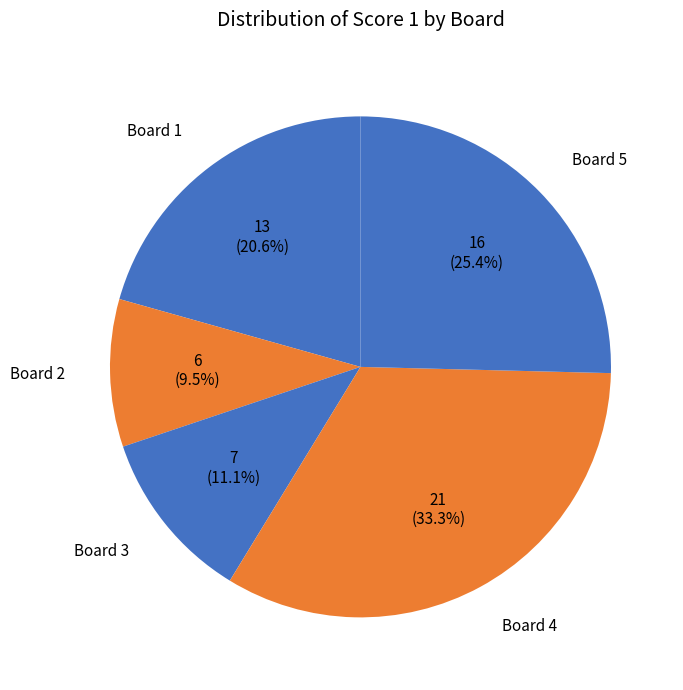

Which slice is the largest?

Board 4